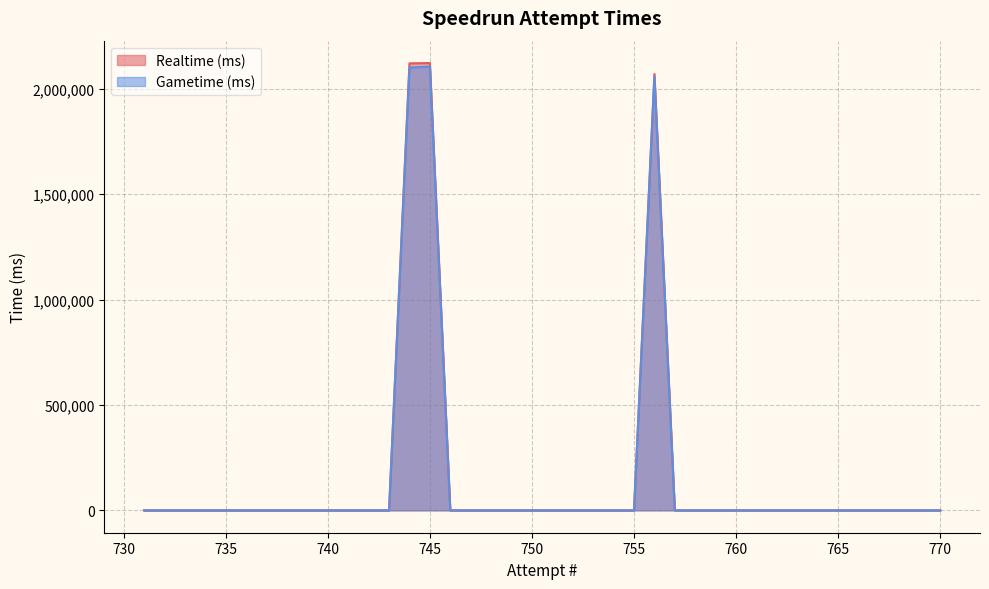

What is the sum of all Realtime (ms) values?

6313872